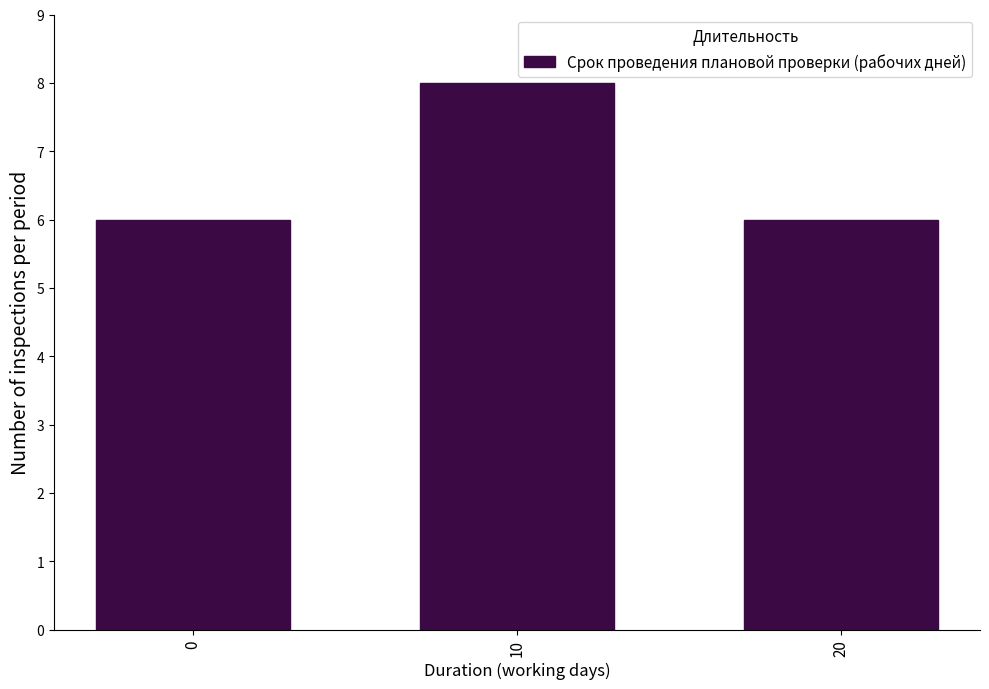

Reading left to right, list all the values displayed in this chart.

6	8	6